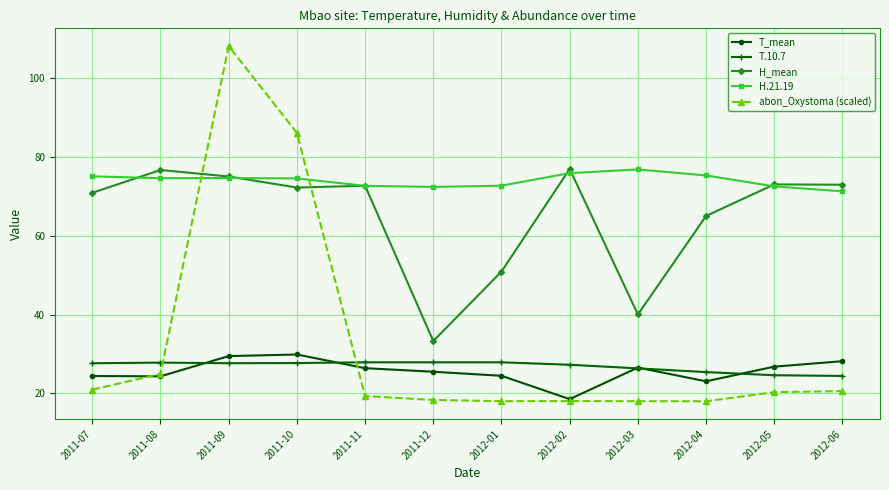

Between 2011-12 and 2012-04, which series saw the biggest shift?

H_mean